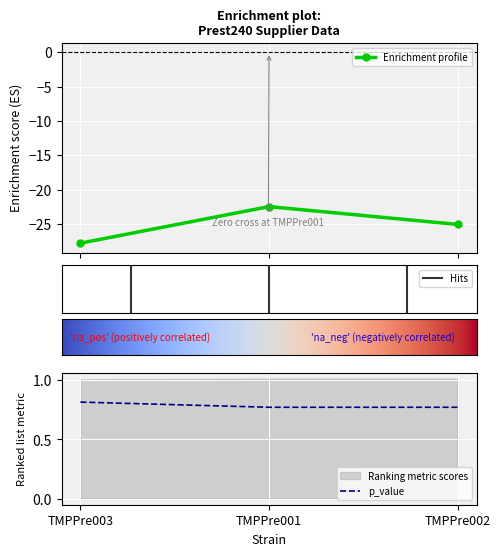

What is the lowest value of the Enrichment profile series?

-27.8